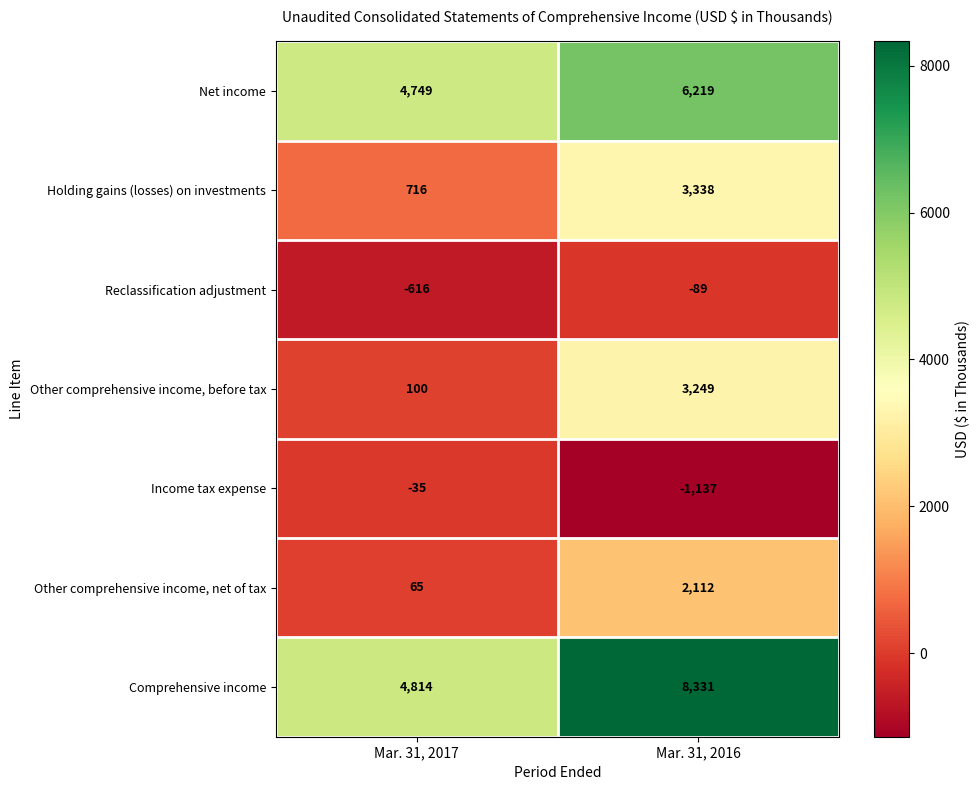

Rank the categories by Comprehensive income value from lowest to highest.

Mar. 31, 2017, Mar. 31, 2016